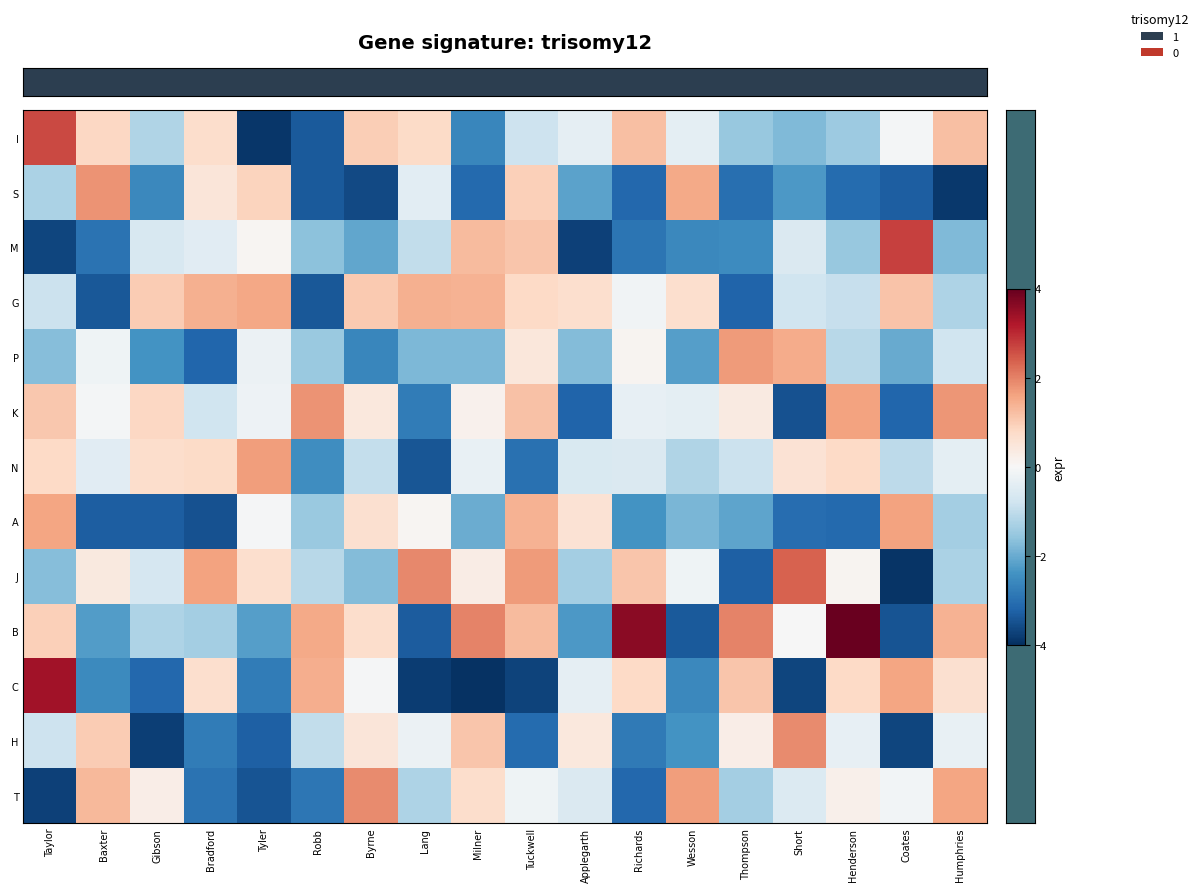

What is the smallest value displayed?

-4.0